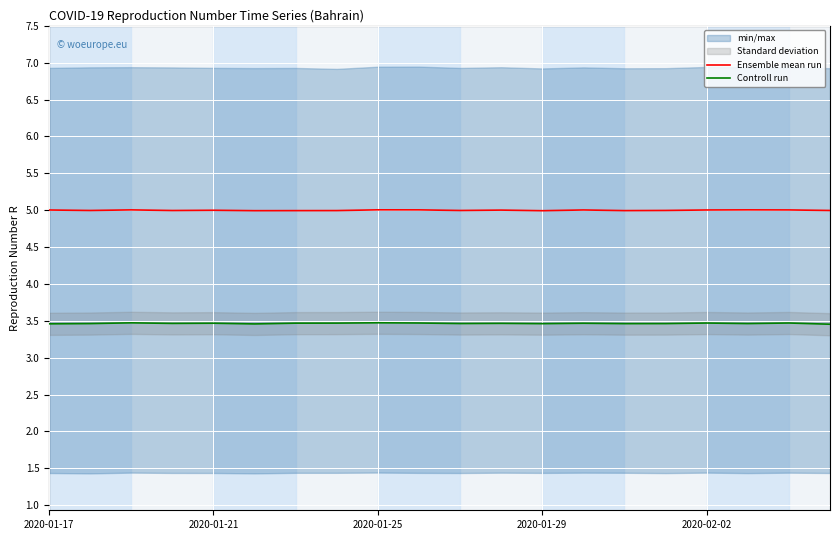

What is the highest value of the Ensemble mean run series?

5.0